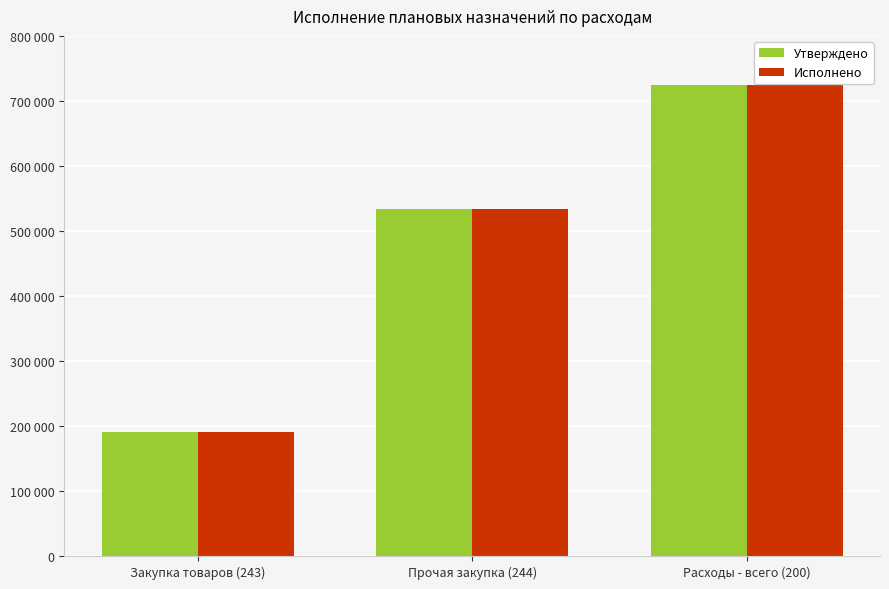

Are the bars horizontal?

No